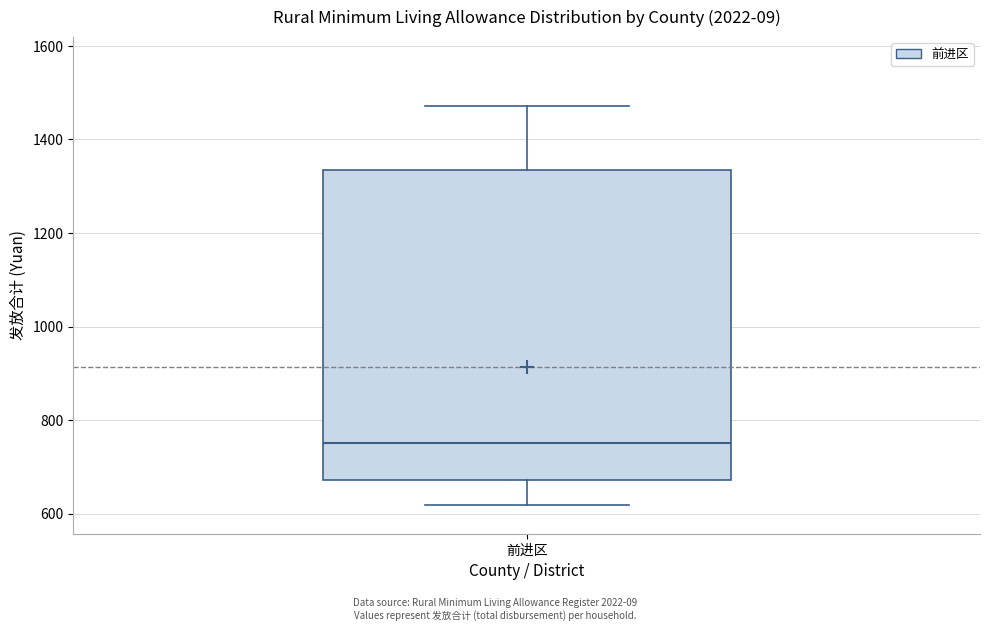

Transcribe this box plot: give where the median line is, the range the box spans, and where the two whiskers end, as read against the y-axis. The values are not printed on the chart, so give them approximately, as read against the axis.

median 760, box 680 to 1340, whiskers 620 to 1480